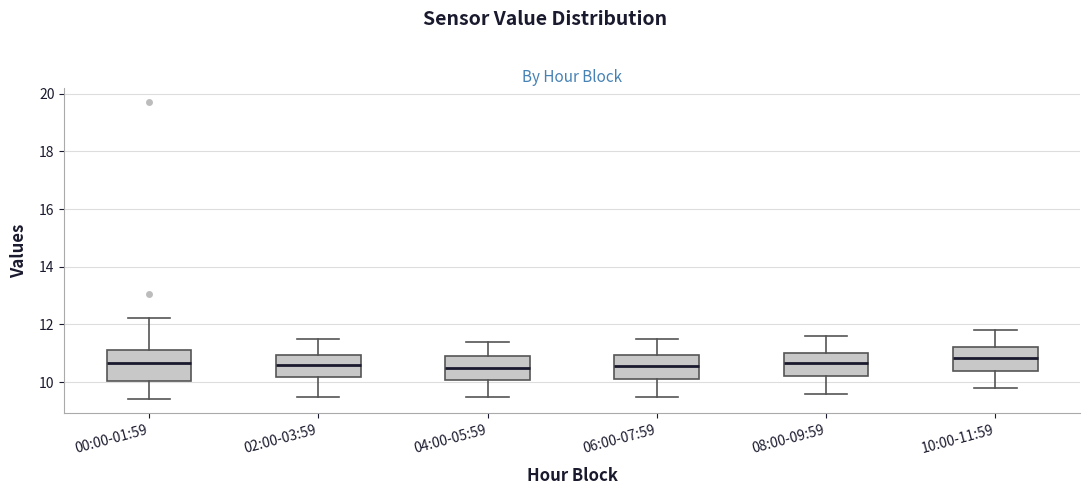

Reading left to right, read every box against the y-axis: the position of its median line, the range the box covers, and the ends of its whiskers. The values are not printed on the chart, so give them approximately, as read against the axis.

00:00-01:59: median 10.6, box 10.0 to 11.2, whiskers 9.4 to 12.2
02:00-03:59: median 10.6, box 10.2 to 11.0, whiskers 9.6 to 11.6
04:00-05:59: median 10.6, box 10.0 to 11.0, whiskers 9.6 to 11.4
06:00-07:59: median 10.6, box 10.2 to 11.0, whiskers 9.6 to 11.6
08:00-09:59: median 10.6, box 10.2 to 11.0, whiskers 9.6 to 11.6
10:00-11:59: median 10.8, box 10.4 to 11.2, whiskers 9.8 to 11.8